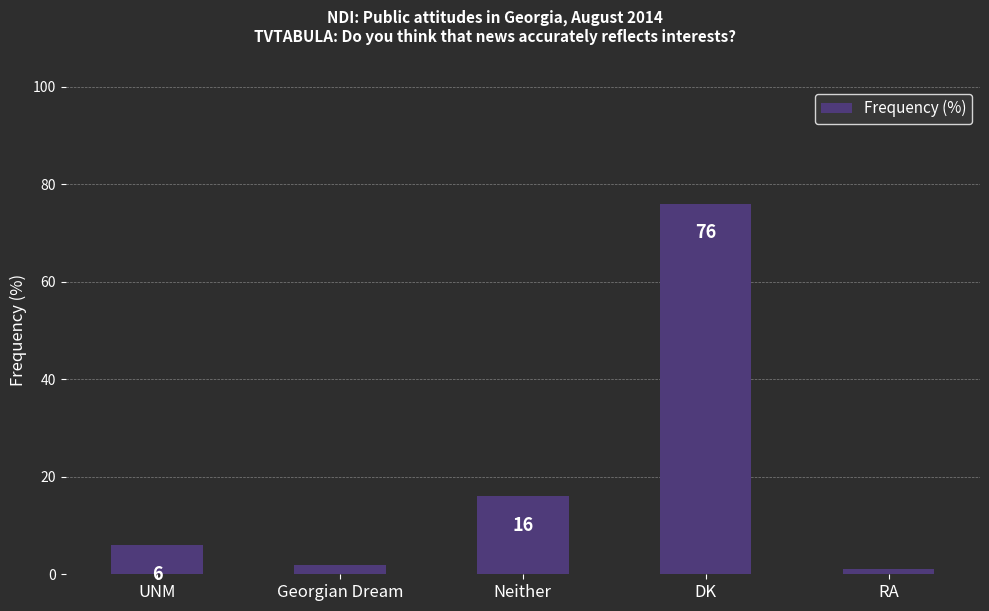

What is the sum of the values at Neither and DK?

92